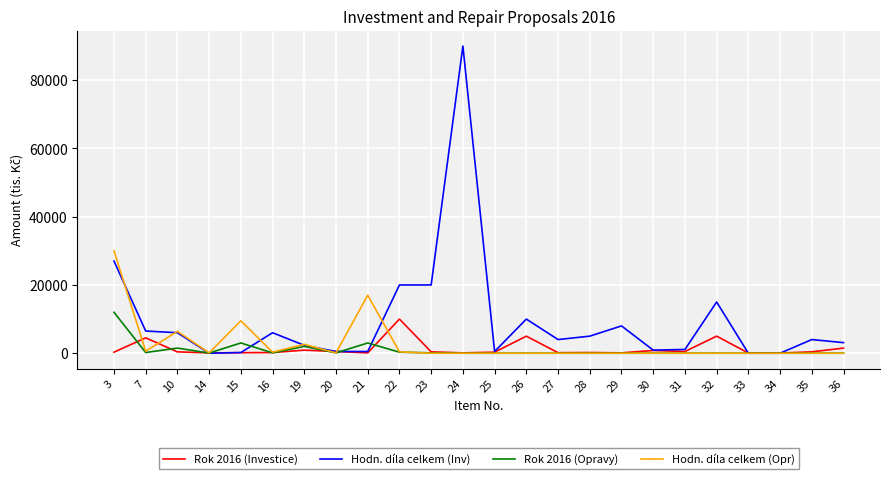

List the series in order of their peak value, lowest first.

Rok 2016 (Investice), Rok 2016 (Opravy), Hodn. díla celkem (Opr), Hodn. díla celkem (Inv)